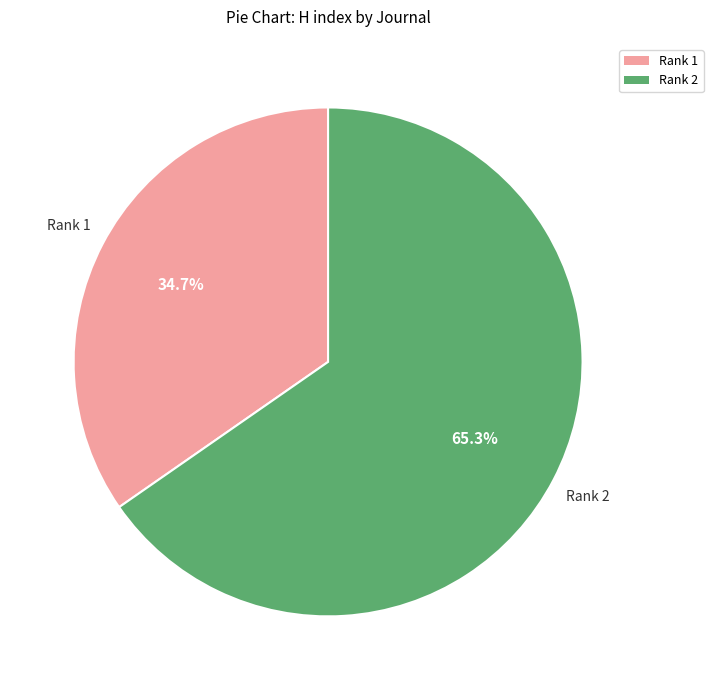

Does any single category account for the majority?

Yes